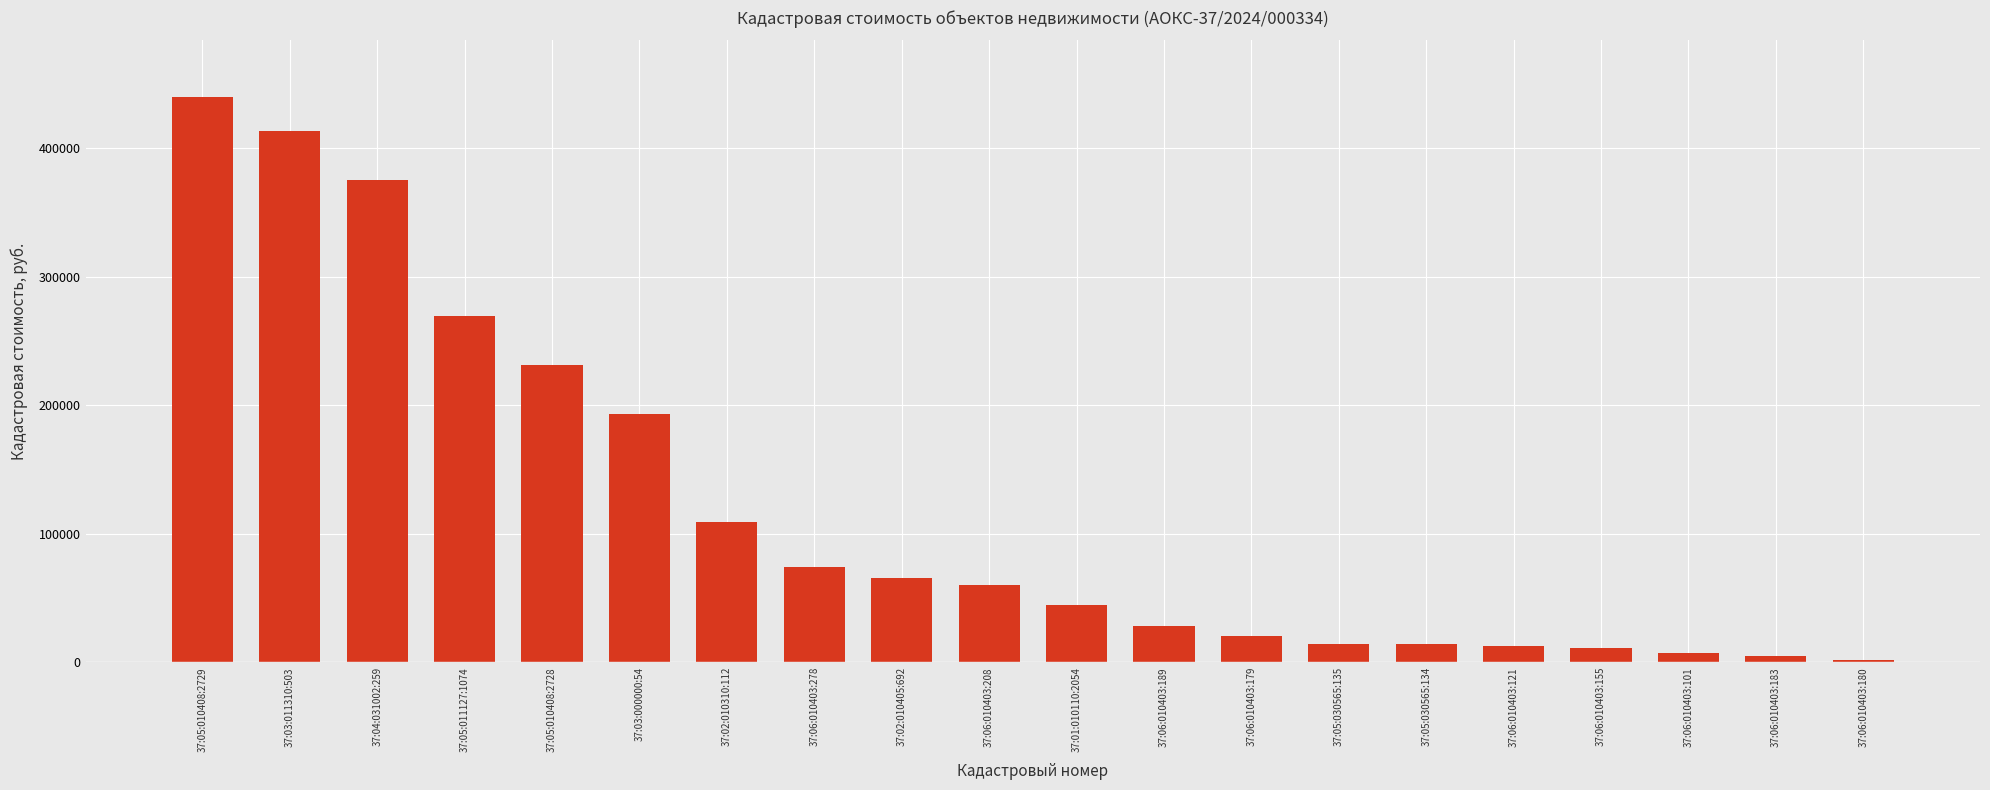

True or false: the data shows 7385.1 at 37:06:010403:101.

True